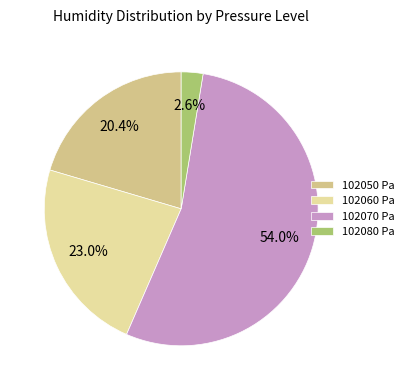

Between 102050 Pa and 102080 Pa, which is larger?

102050 Pa